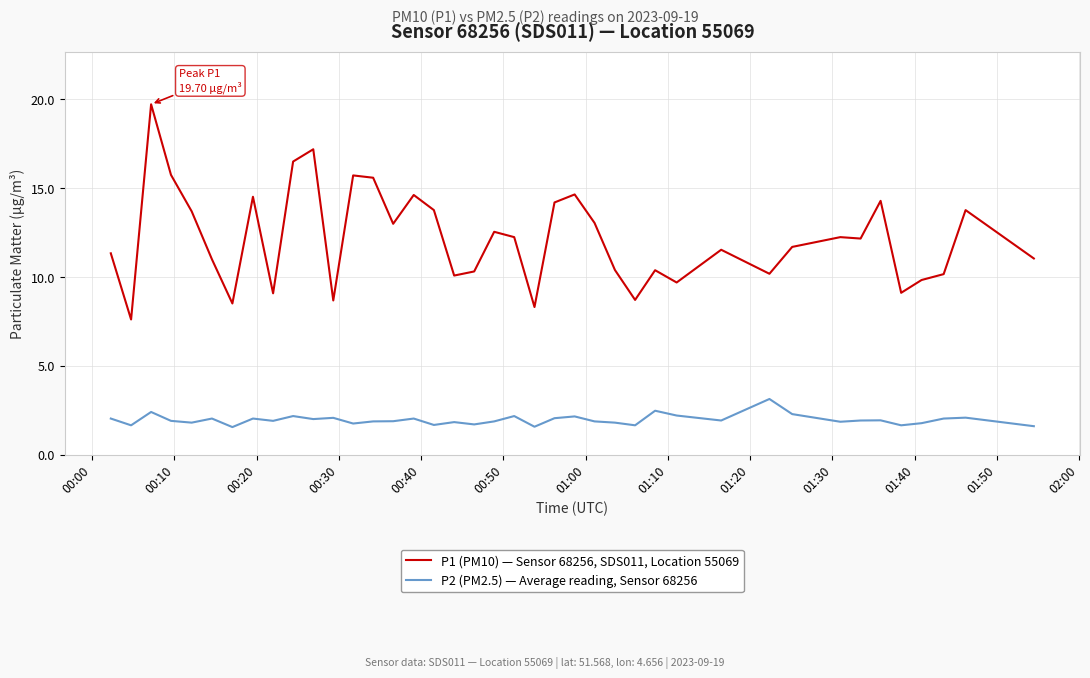

True or false: P2 (PM2.5) — Average reading, Sensor 68256 and P1 (PM10) — Sensor 68256, SDS011, Location 55069 intersect in this chart.

False